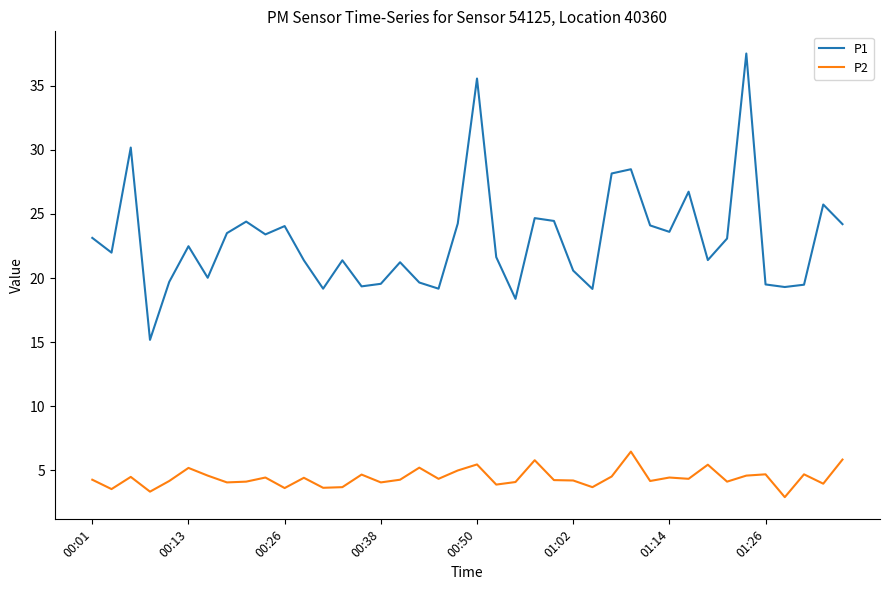

True or false: P1 and P2 intersect in this chart.

False